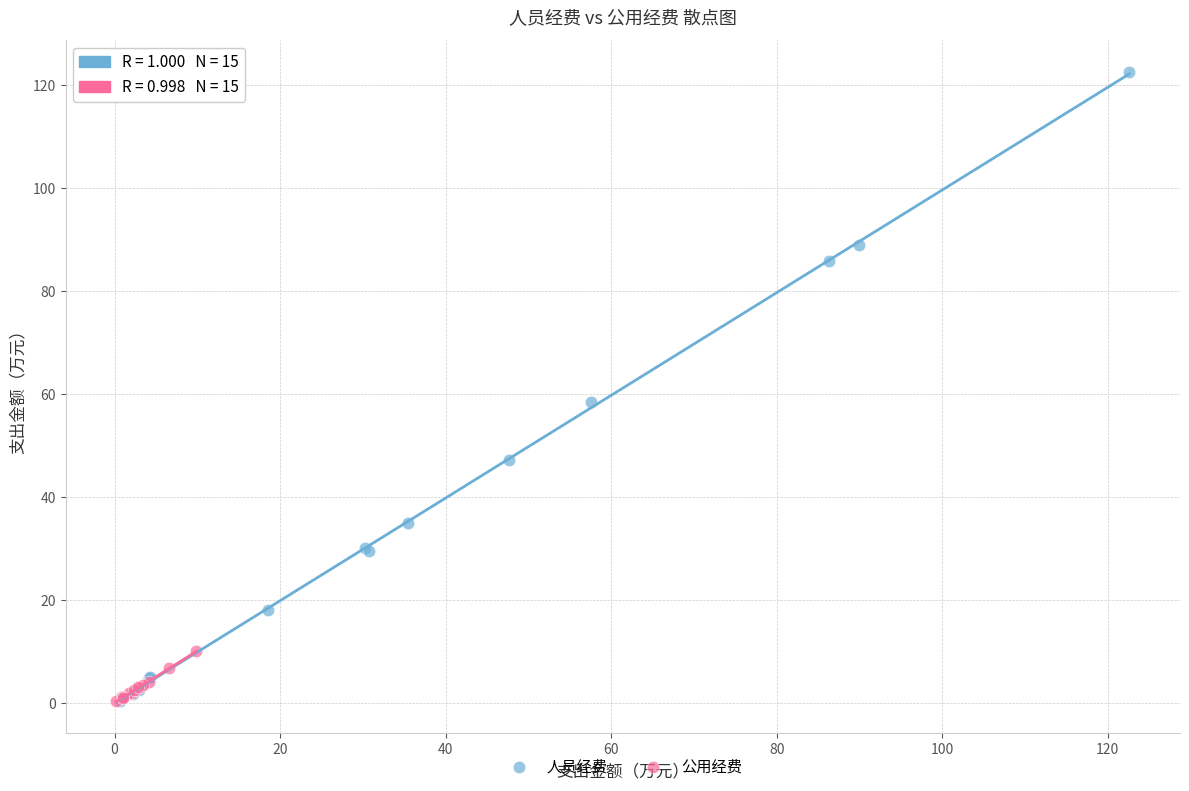

Which series has the widest spread of Y values?

人员经费